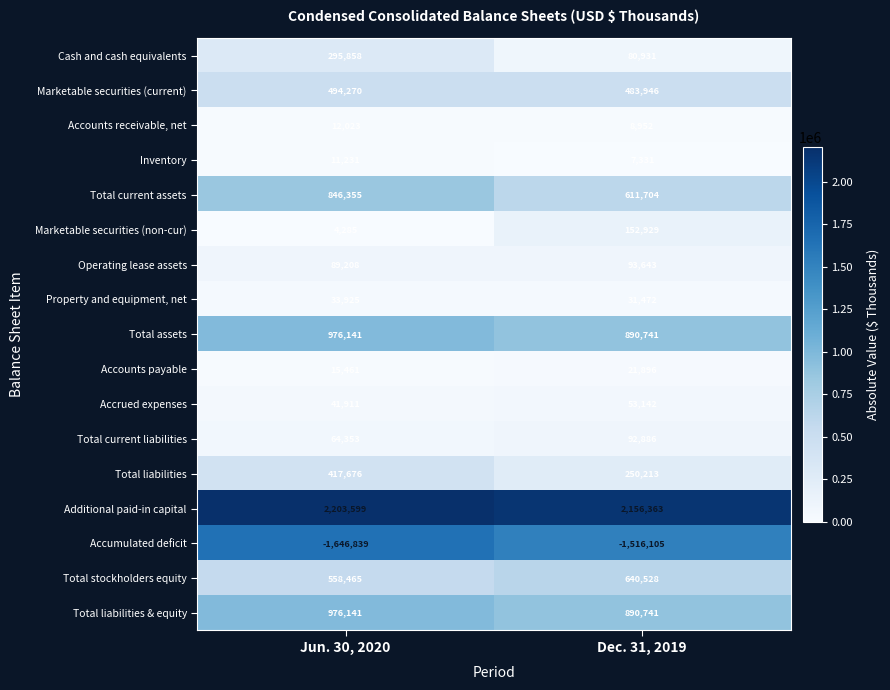

True or false: Total current assets has a value of 846355 at Jun. 30, 2020.

True